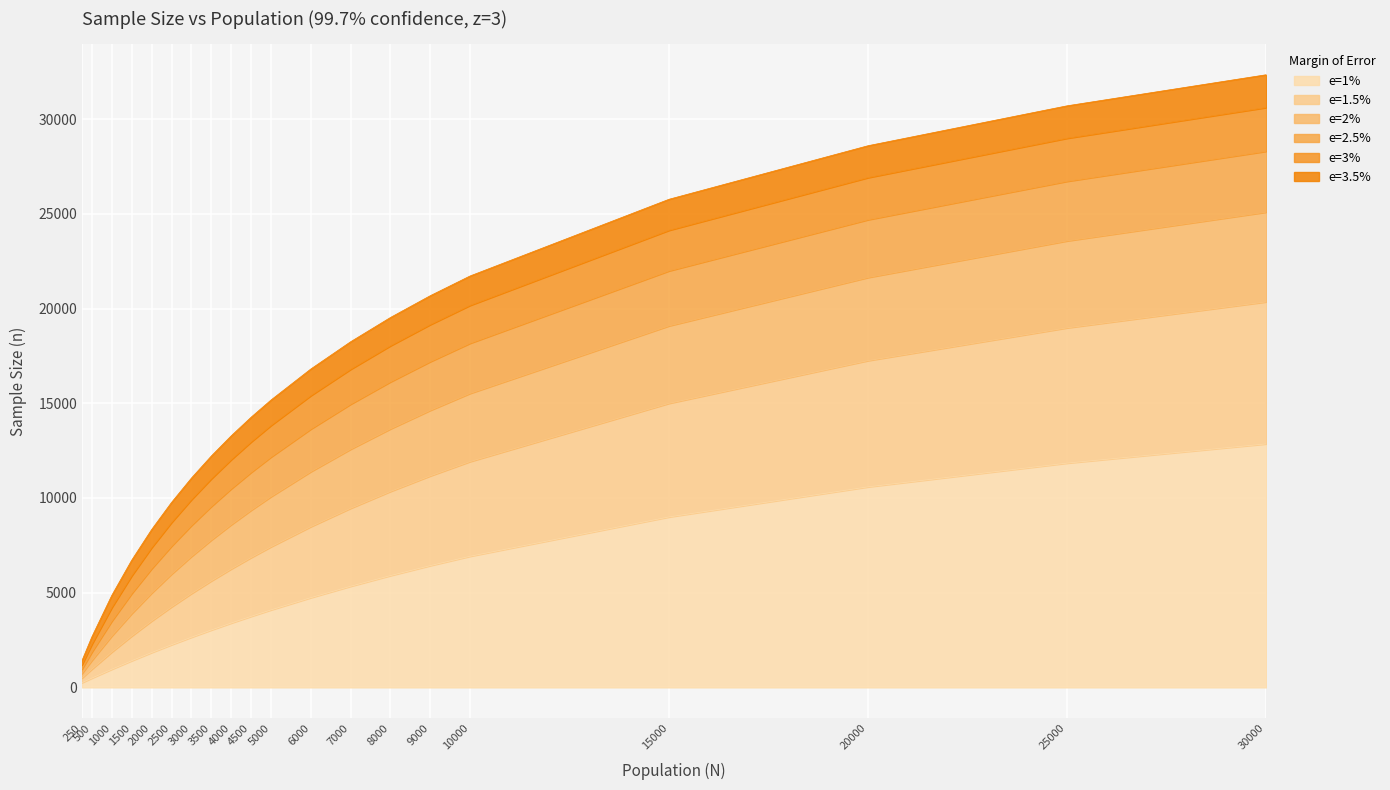

What is the total value across all series at 30000?

32346.7